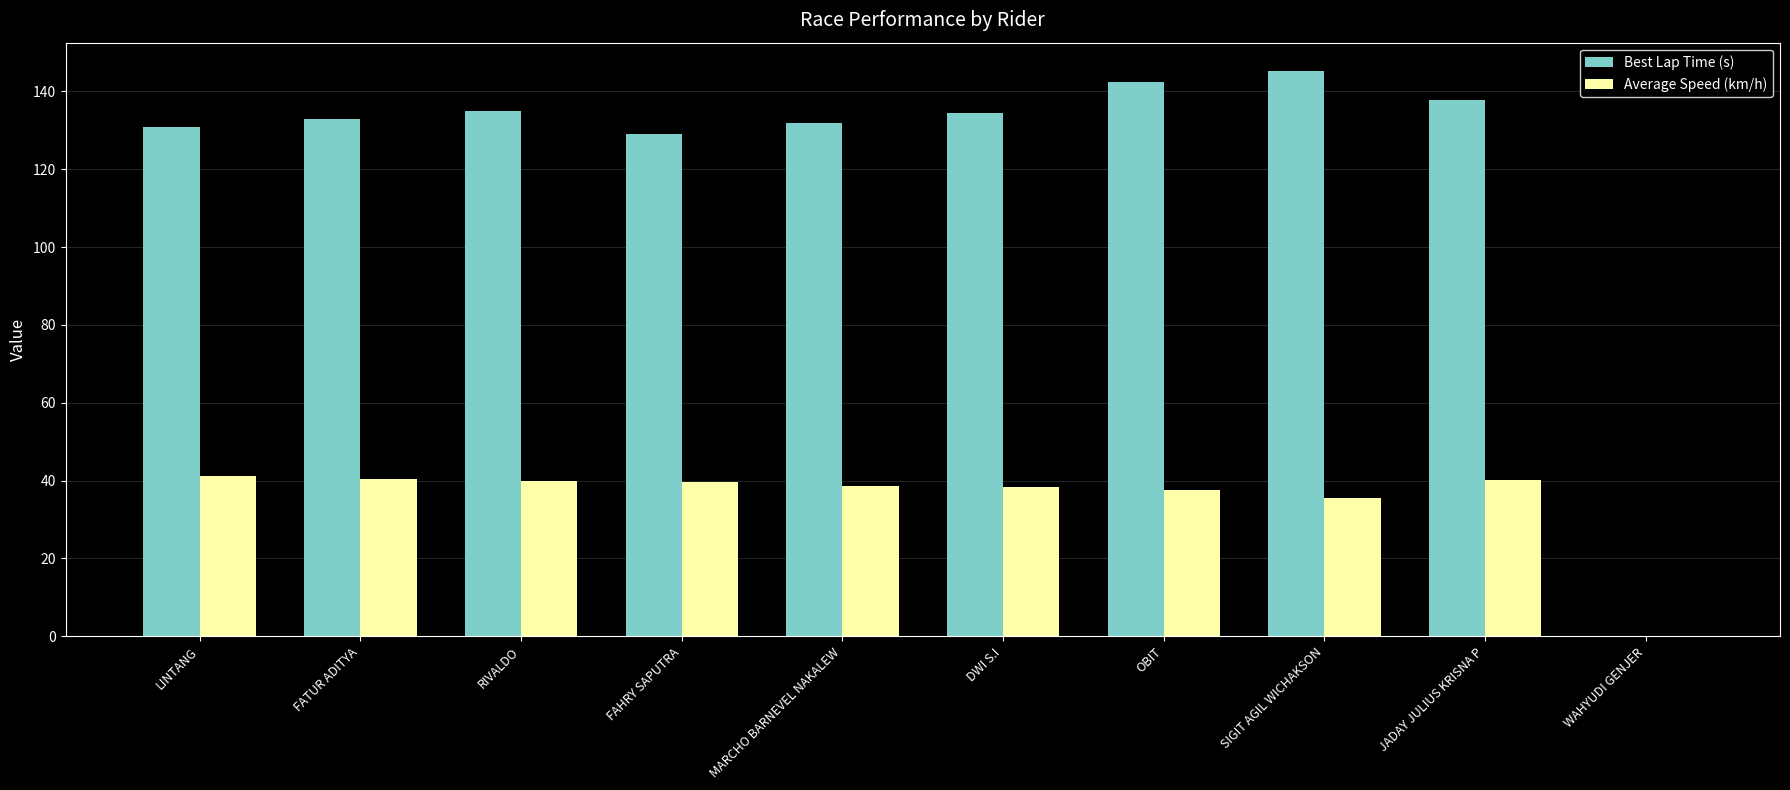

Does the chart contain stacked bars?

No